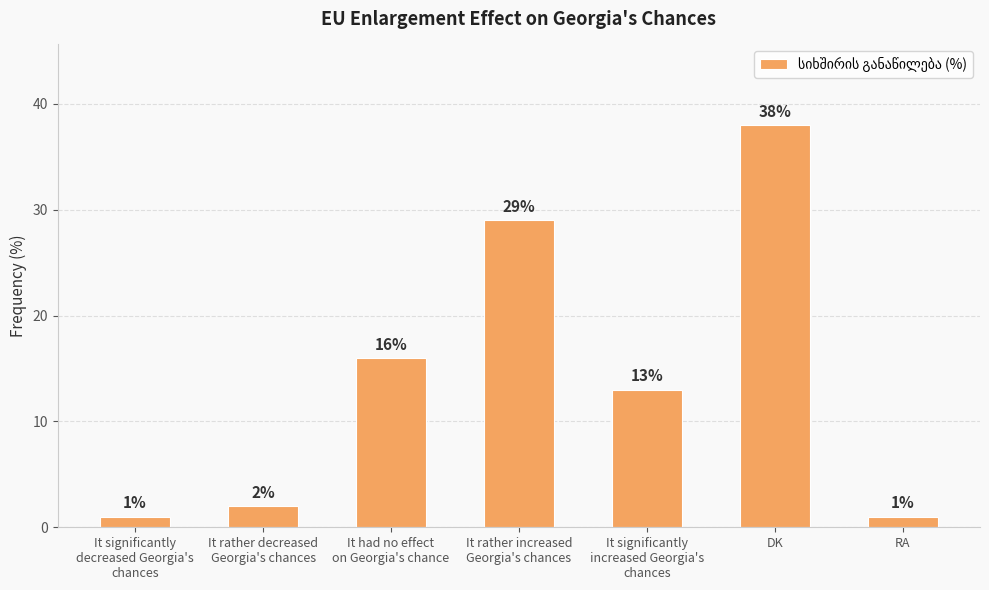

The chart shows a value of 38 at DK. True or false?

True